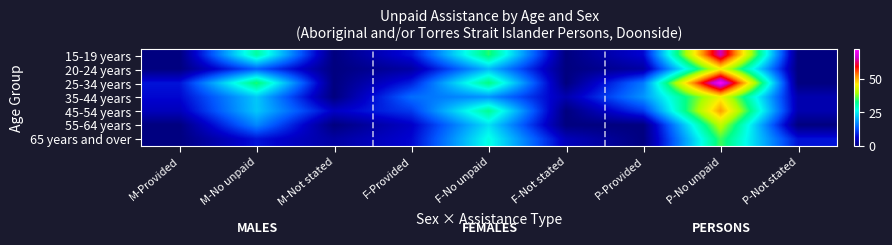

Reading left to right, what are all the values shown in this chart?

15-19 years: M-Provided=0	M-No unpaid=31	M-Not stated=0	F-Provided=8	F-No unpaid=34	F-Not stated=0	P-Provided=7	P-No unpaid=65	P-Not stated=0
20-24 years: M-Provided=0	M-No unpaid=14	M-Not stated=0	F-Provided=3	F-No unpaid=21	F-Not stated=0	P-Provided=3	P-No unpaid=45	P-Not stated=0
25-34 years: M-Provided=8	M-No unpaid=34	M-Not stated=0	F-Provided=9	F-No unpaid=33	F-Not stated=0	P-Provided=16	P-No unpaid=72	P-Not stated=0
35-44 years: M-Provided=7	M-No unpaid=22	M-Not stated=0	F-Provided=15	F-No unpaid=18	F-Not stated=4	P-Provided=18	P-No unpaid=45	P-Not stated=4
45-54 years: M-Provided=5	M-No unpaid=22	M-Not stated=6	F-Provided=11	F-No unpaid=32	F-Not stated=0	P-Provided=11	P-No unpaid=51	P-Not stated=4
55-64 years: M-Provided=0	M-No unpaid=17	M-Not stated=0	F-Provided=6	F-No unpaid=24	F-Not stated=0	P-Provided=0	P-No unpaid=41	P-Not stated=0
65 years and over: M-Provided=0	M-No unpaid=8	M-Not stated=3	F-Provided=7	F-No unpaid=27	F-Not stated=5	P-Provided=0	P-No unpaid=35	P-Not stated=8